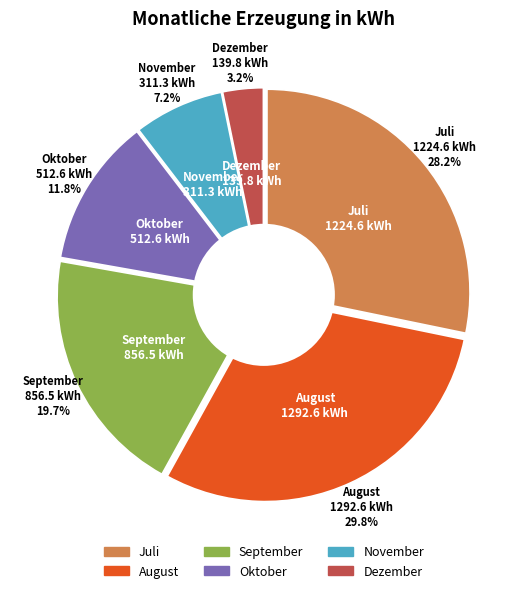

Does Dezember represent more than half of the total?

No